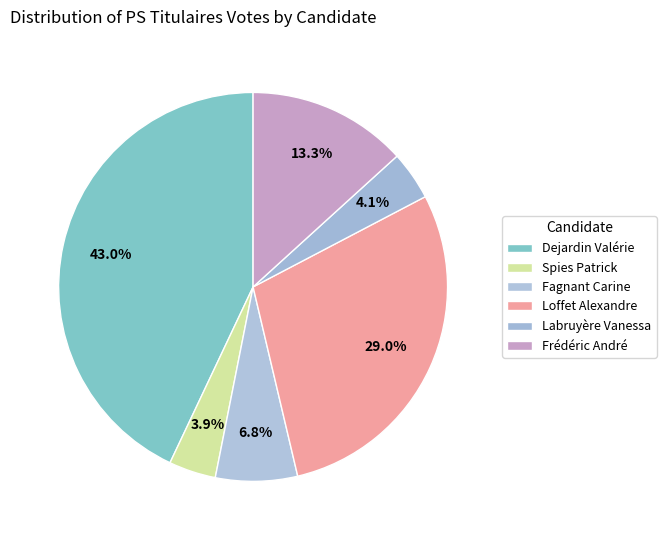

How many segments does this pie chart have?

6